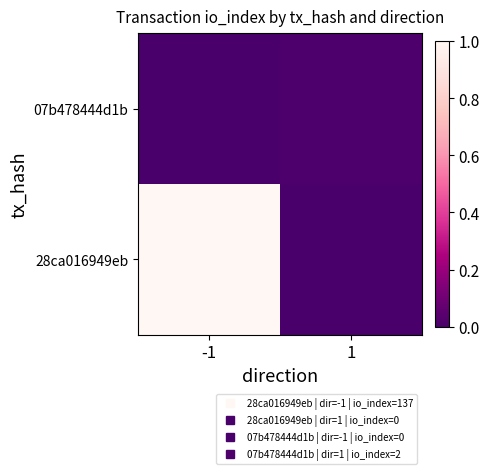

List the series in order of their overall mean, lowest first.

07b478444d1b, 28ca016949eb